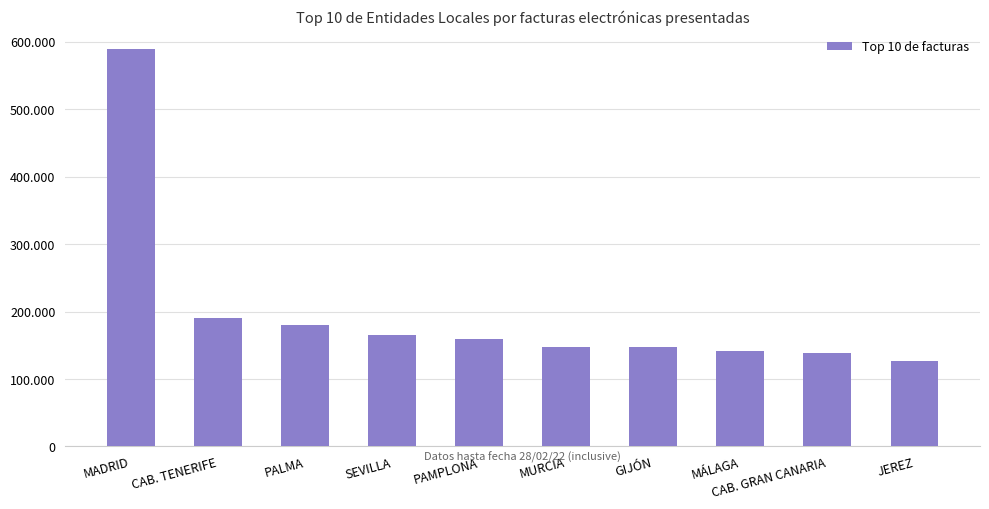

What is the label of the 4th bar from the left?

SEVILLA